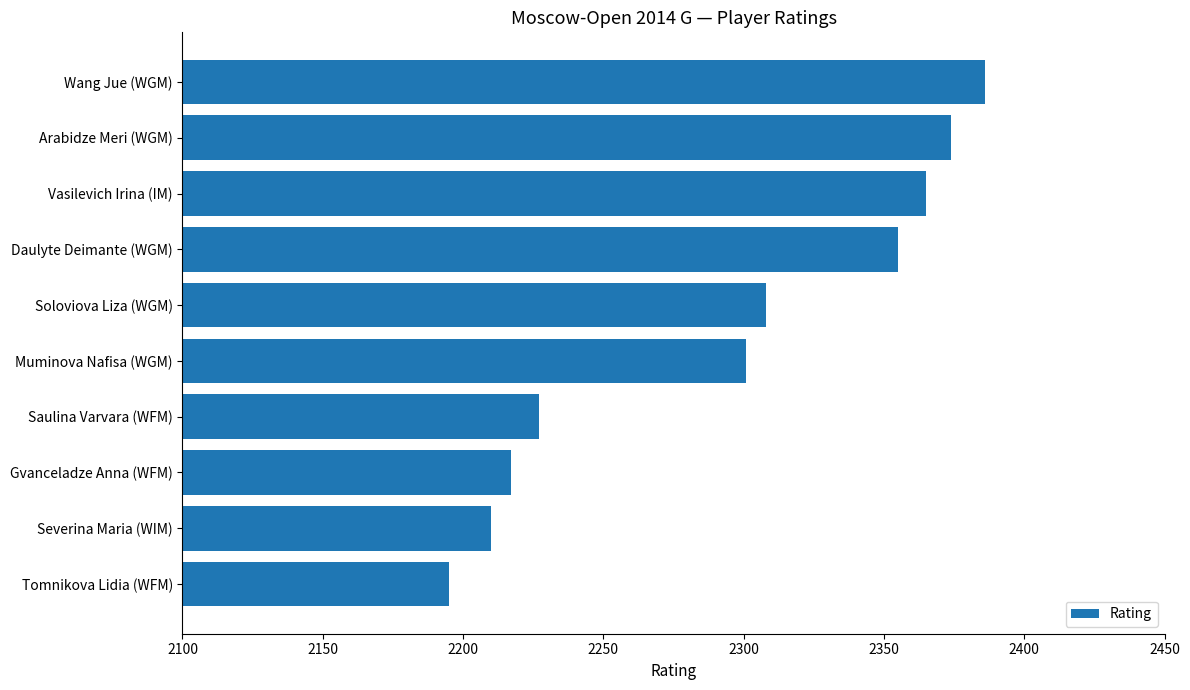

List the labels in order of value, smallest first.

Tomnikova Lidia (WFM), Severina Maria (WIM), Gvanceladze Anna (WFM), Saulina Varvara (WFM), Muminova Nafisa (WGM), Soloviova Liza (WGM), Daulyte Deimante (WGM), Vasilevich Irina (IM), Arabidze Meri (WGM), Wang Jue (WGM)